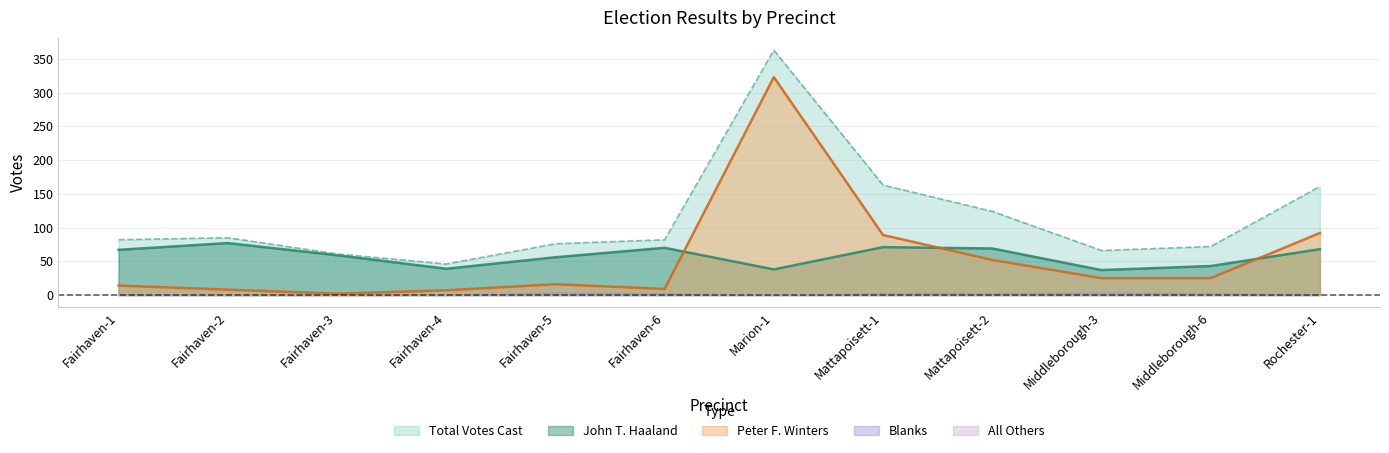

Between Mattapoisett-2 and Middleborough-6, which series saw the biggest shift?

Total Votes Cast